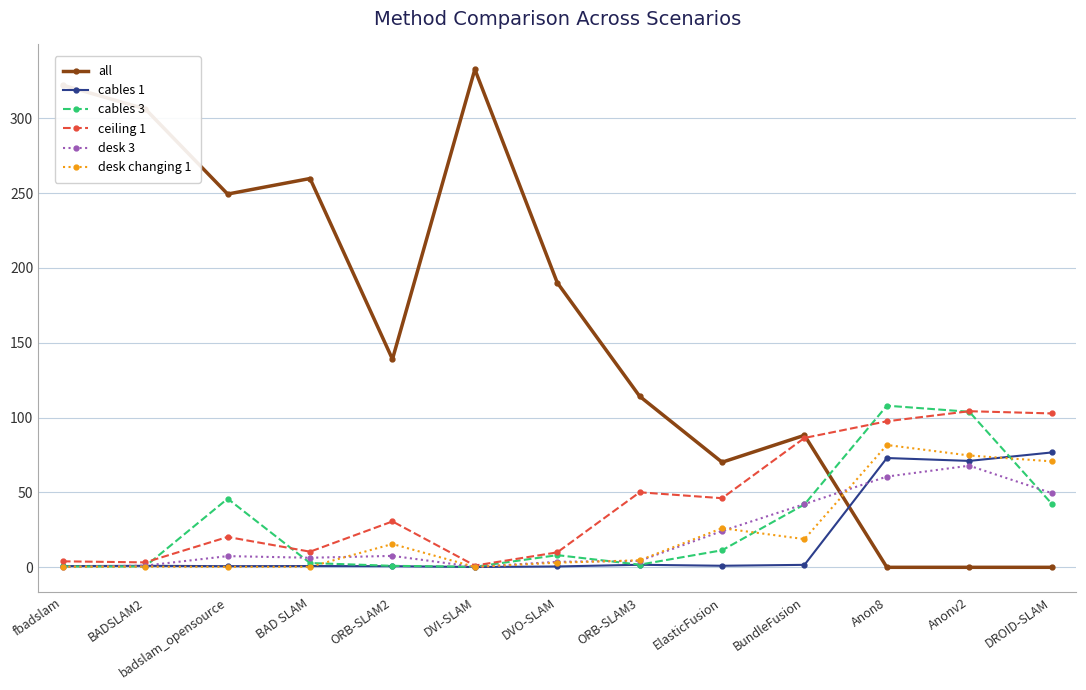

True or false: desk changing 1 has more than 0 points higher than both neighbors.

True